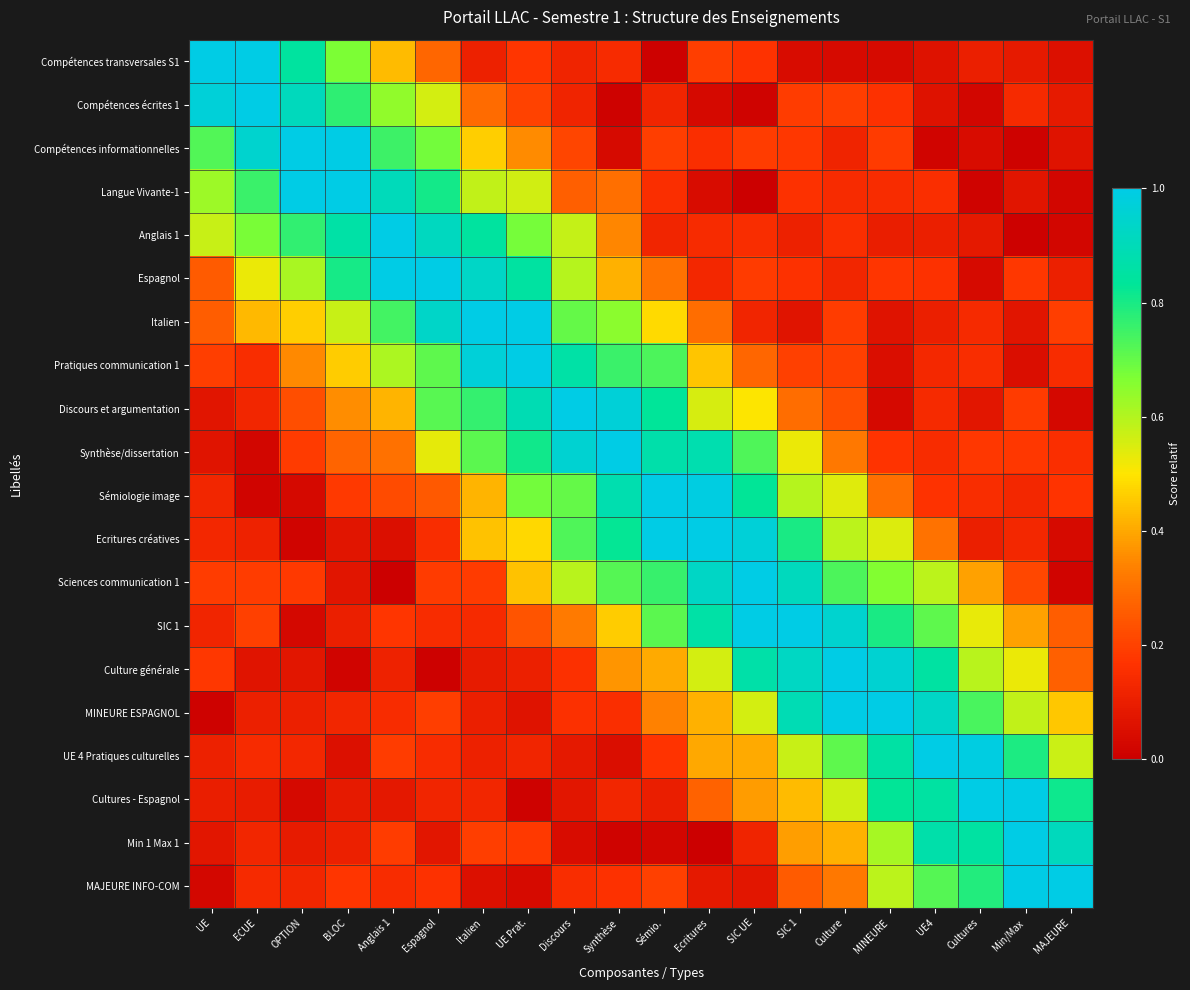

Which label corresponds to the smallest value in the chart?

SIC UE